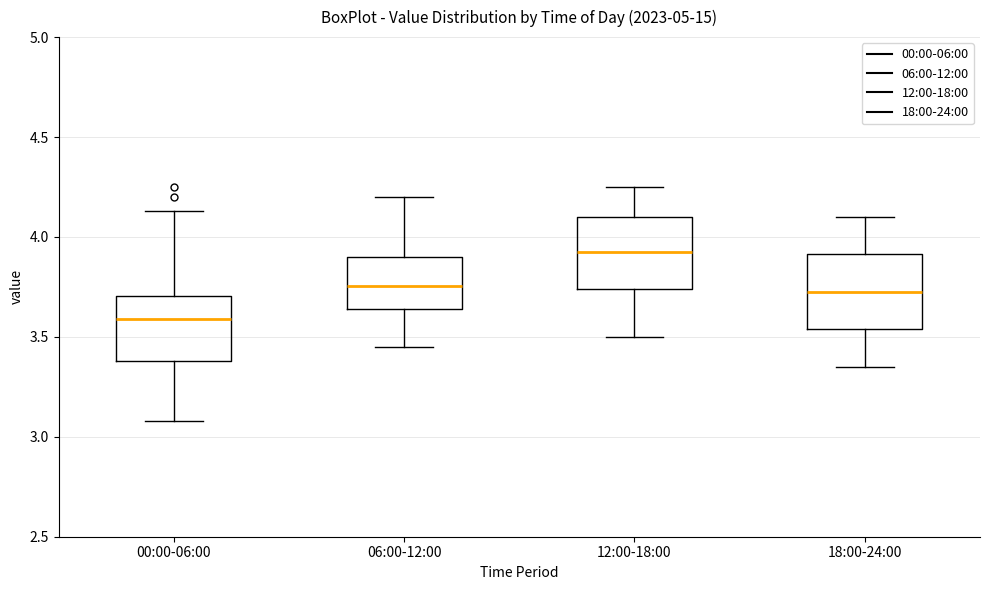

Where does the median line of the box for 12:00-18:00 sit on the y-axis? The values are not printed on the chart, so give them approximately, as read against the axis.

3.95